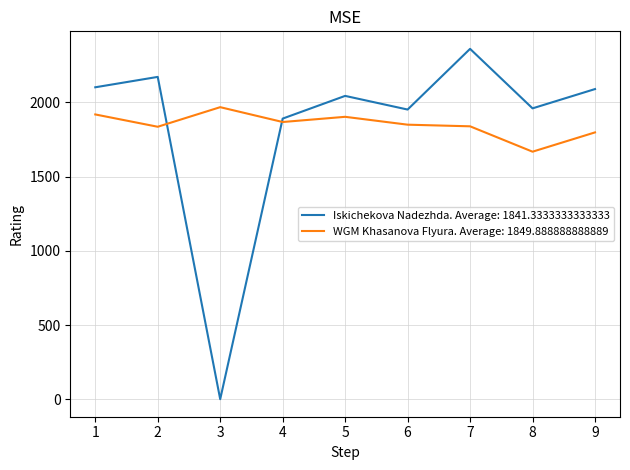

The value of Iskichekova Nadezhda. Average: 1841.3333333333333 at 2 is 2172. True or false?

True